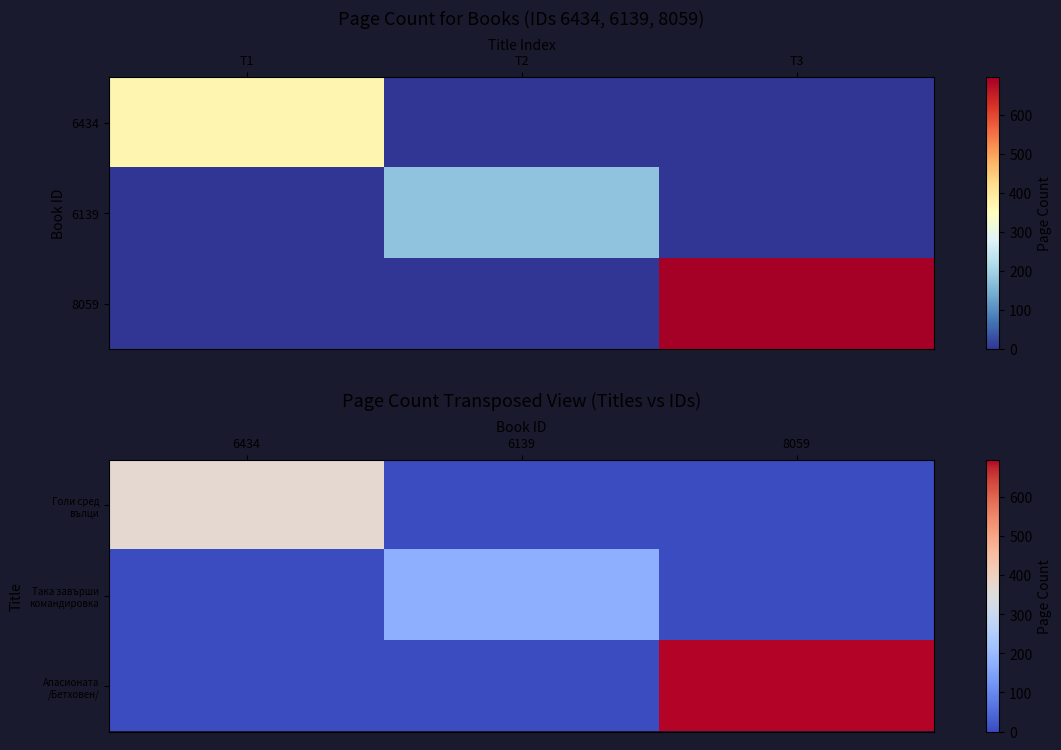

Read the Така завърши командировка value at 6139.

176